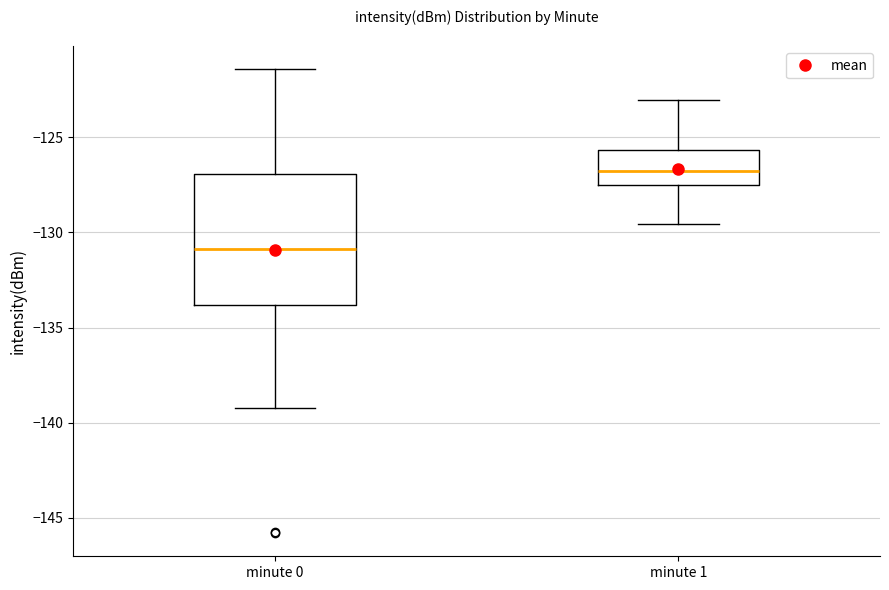

Which box has the lowest median line?

minute 0